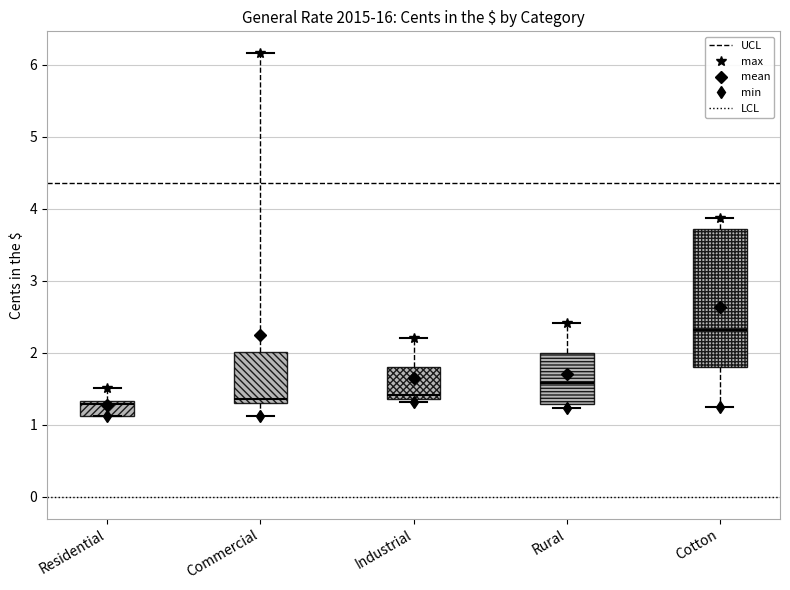

Which box is the tallest, from its lower edge to its upper edge?

Cotton